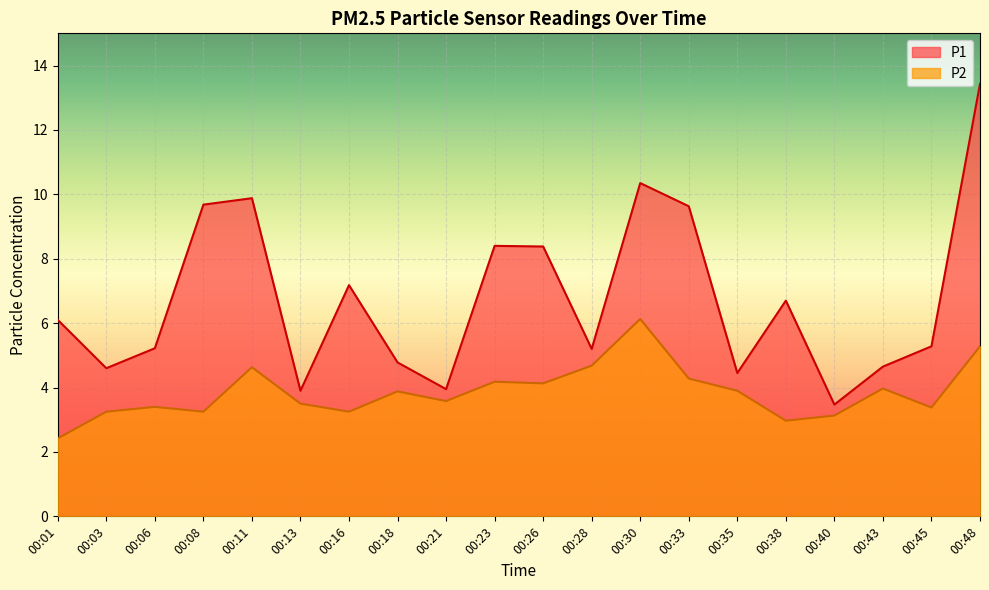

Rank the series at 00:18 from lowest to highest value.

P2, P1